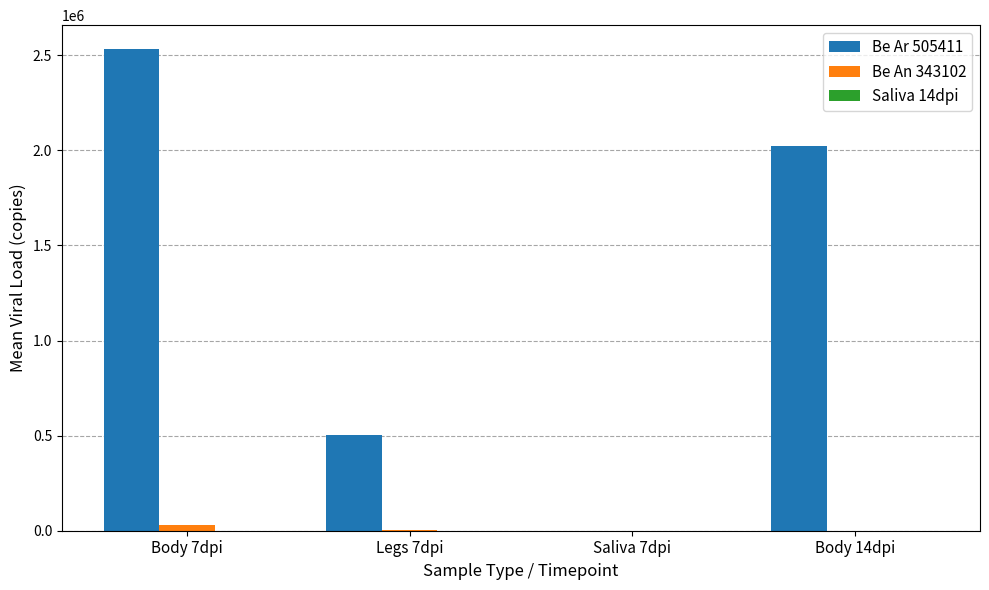

Is the value of Be An 343102 at Body 7dpi greater than the value of Be Ar 505411 at Legs 7dpi?

No